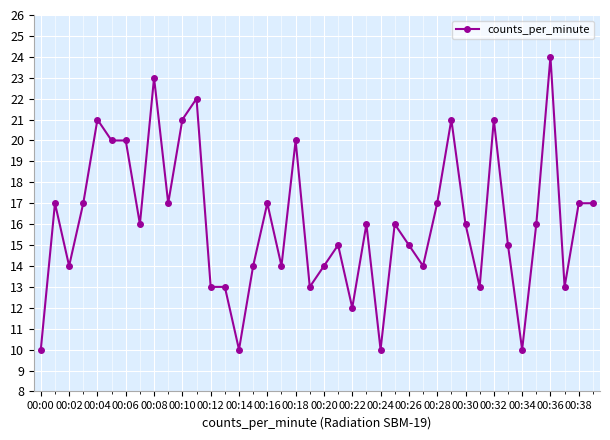

What is the maximum value shown in the chart?

24